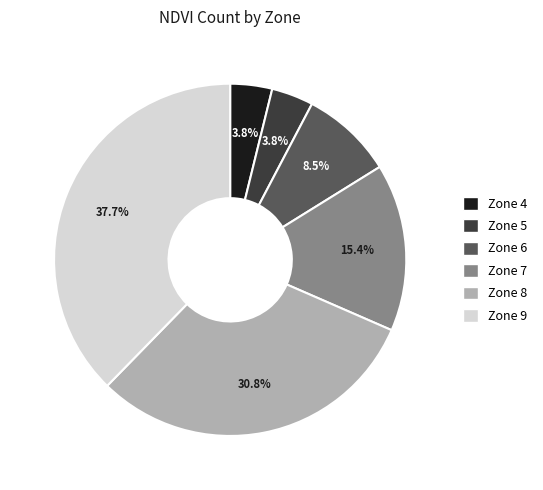

Count the number of slices in the pie.

6